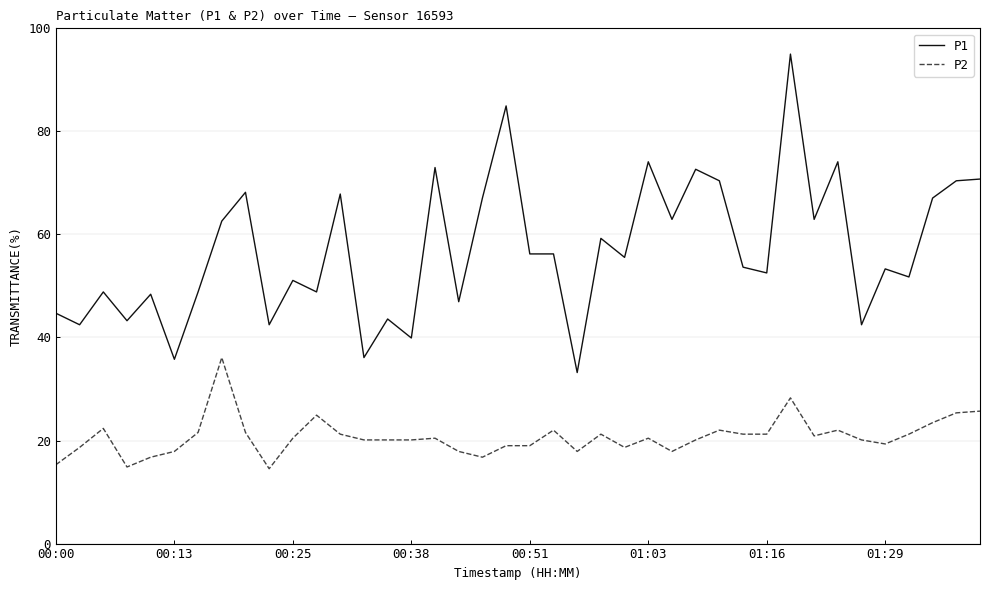

True or false: P2 and P1 intersect in this chart.

False